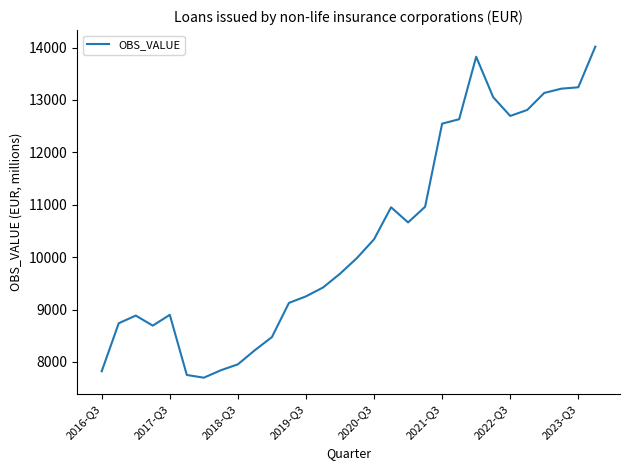

What is the greatest value displayed?

14018.1